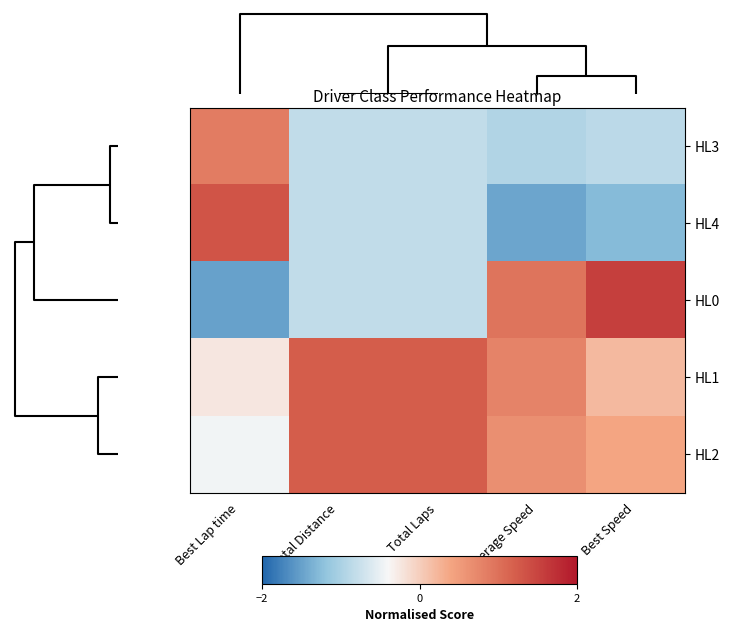

How many series are shown in this chart?

5